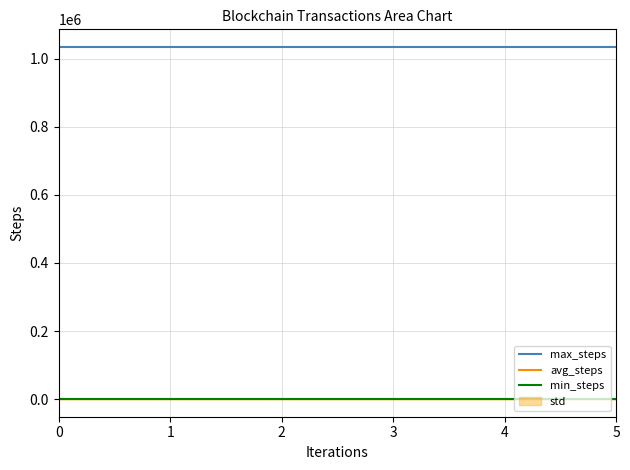

What is the value of the max_steps point at the 6th from the left?

1034924.0